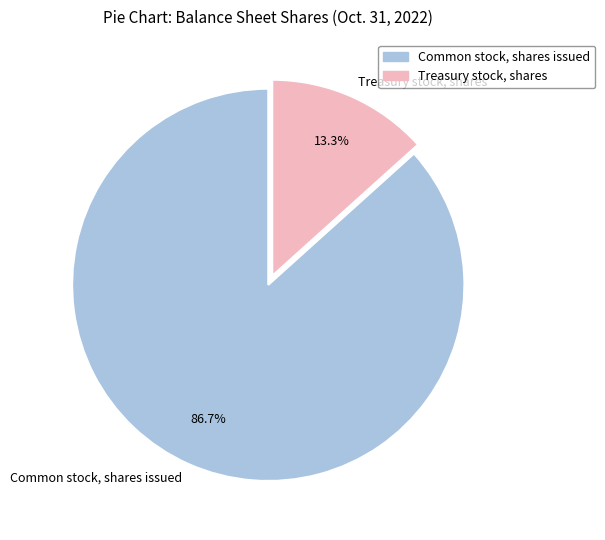

To the nearest percent, what is the average slice percentage?

50%